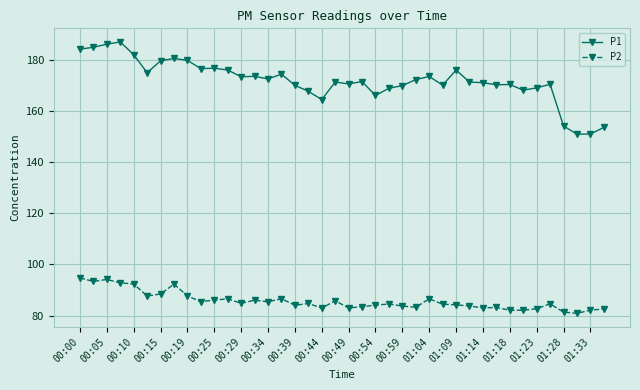

What is the average value of the P2 series?

85.7